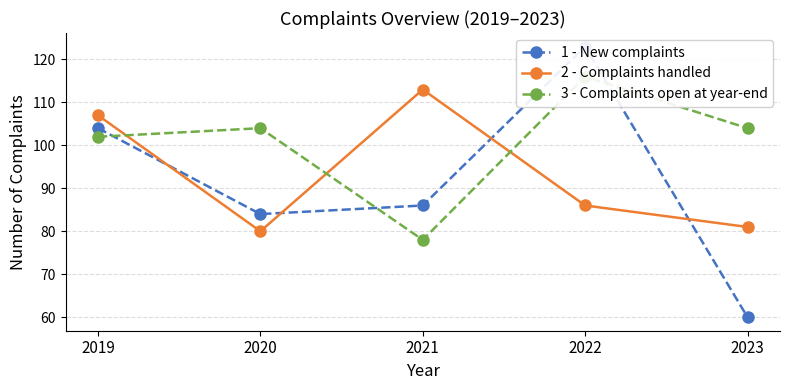

What are all the series names shown in the legend?

1 - New complaints, 2 - Complaints handled, 3 - Complaints open at year-end